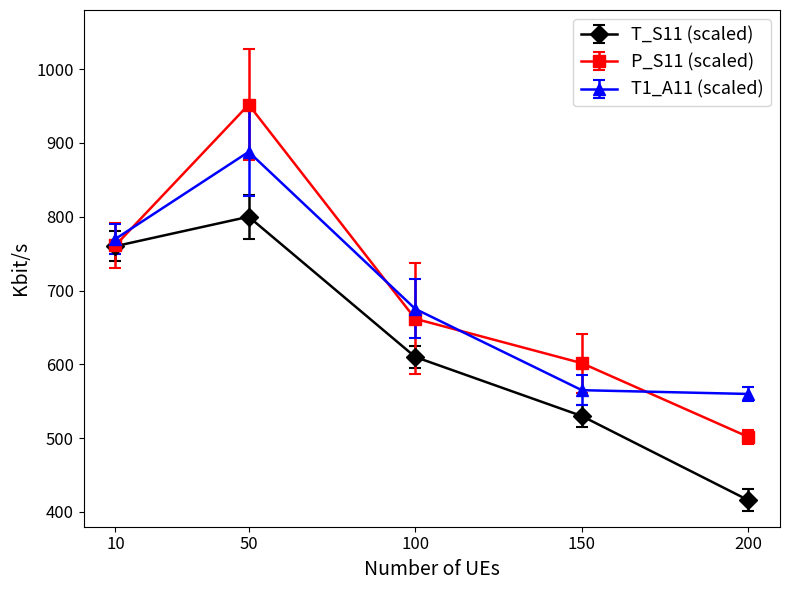

The value of T_S11 (scaled) at 100 is 351.5. True or false?

False